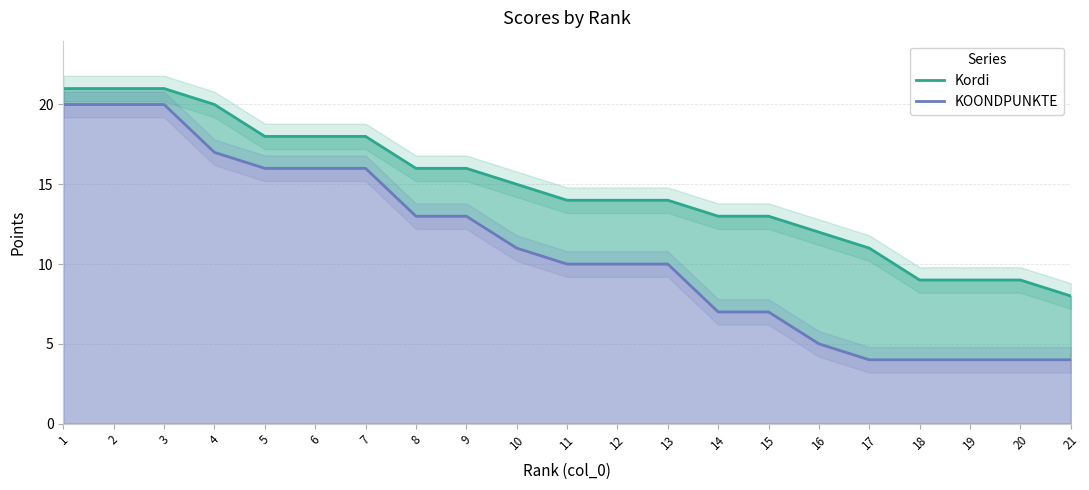

How many data points in KOONDPUNKTE are above 10?

10